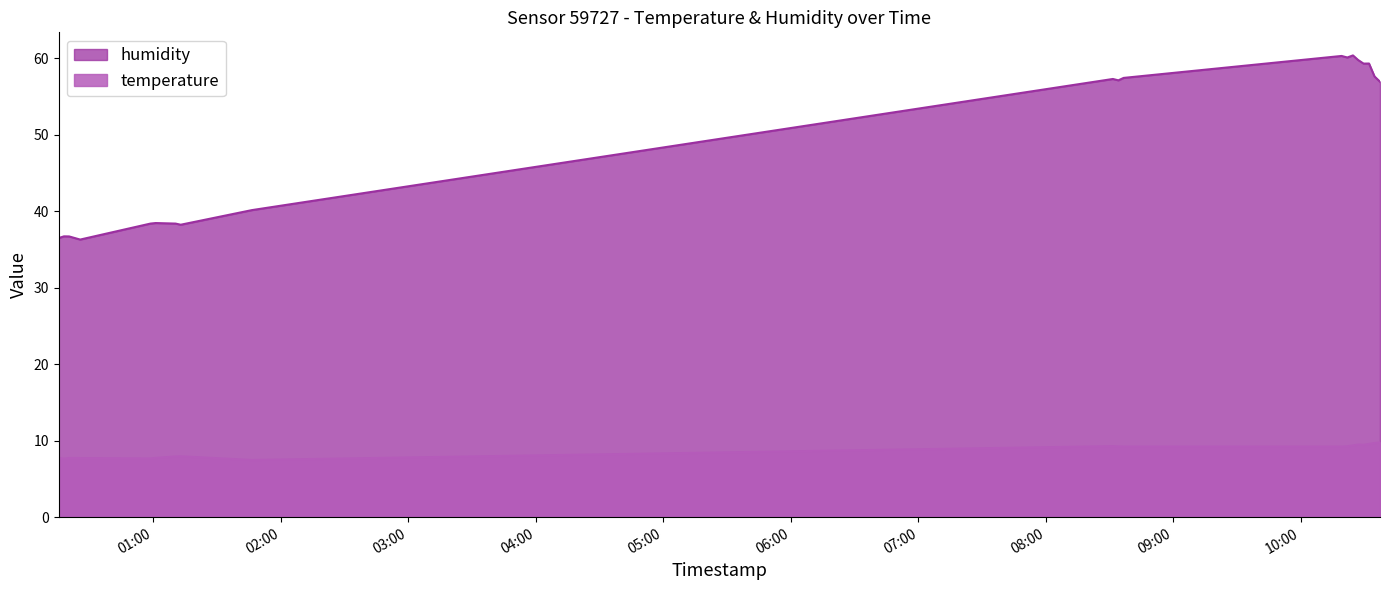

What value does the humidity series have at 2023-04-20T00:15:35?

36.5